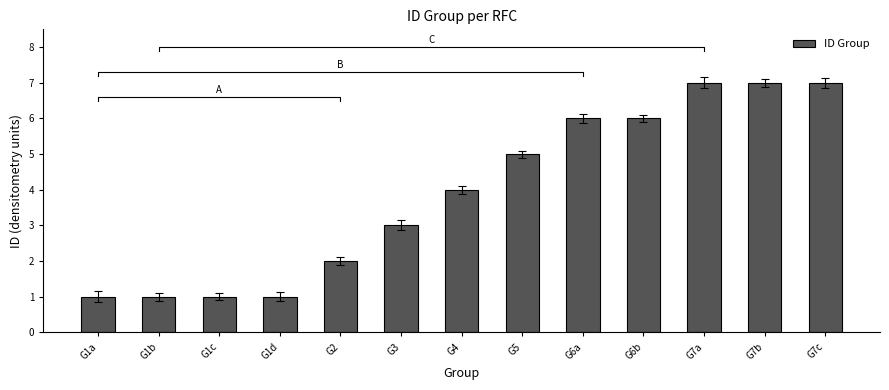

True or false: the data shows 7 at G7c.

True